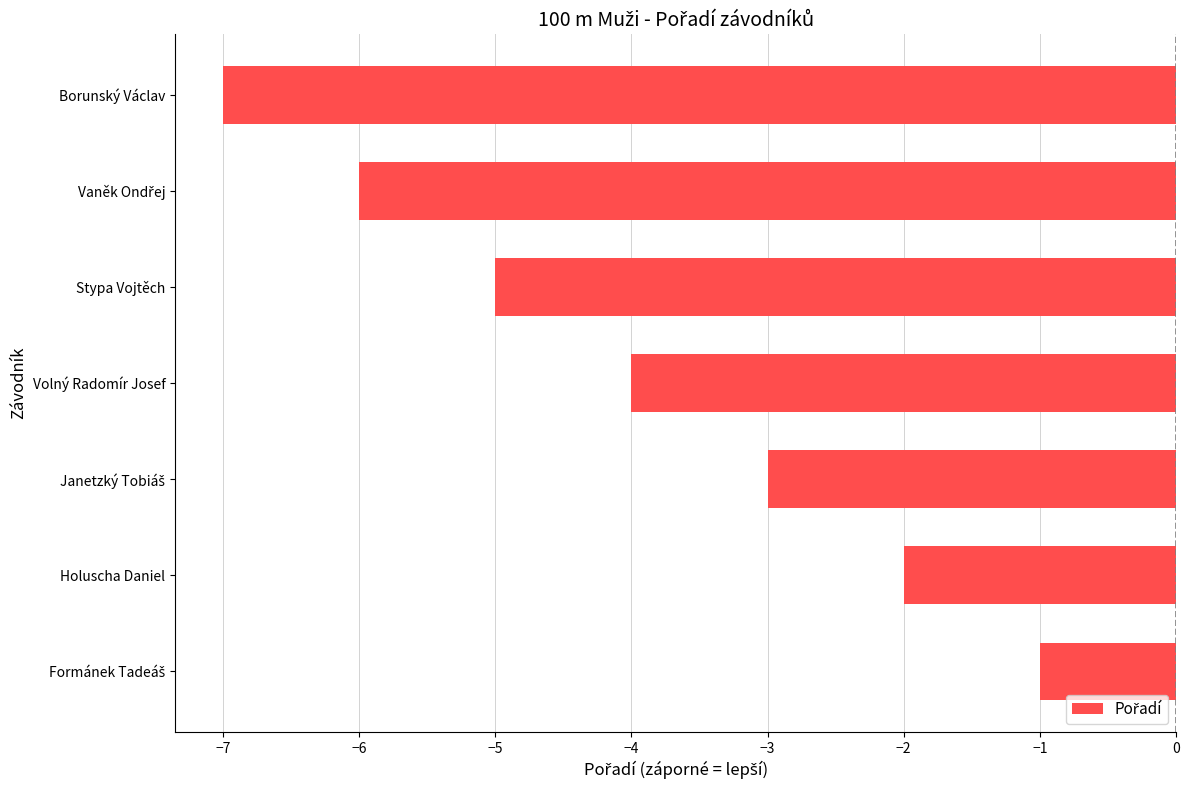

What is the greatest value displayed?

-1